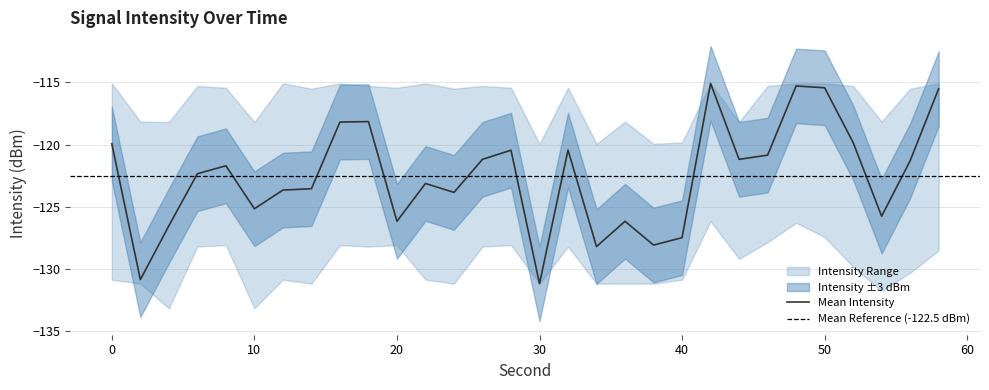

What is the highest value of the Mean Intensity series?

-115.1